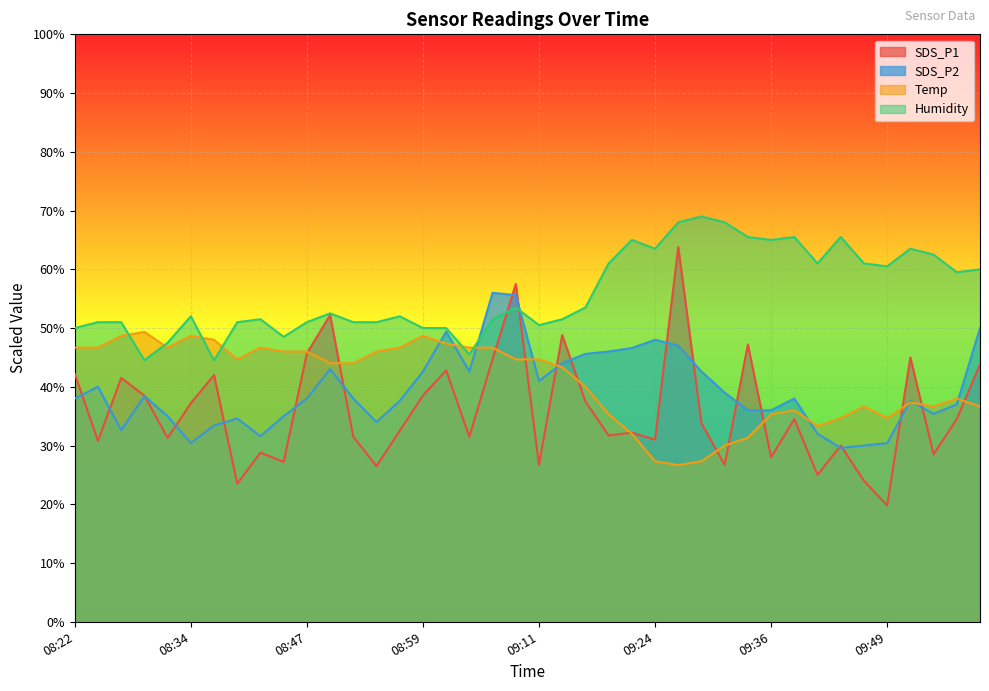

Where is the first local maximum for Temp?

08:29